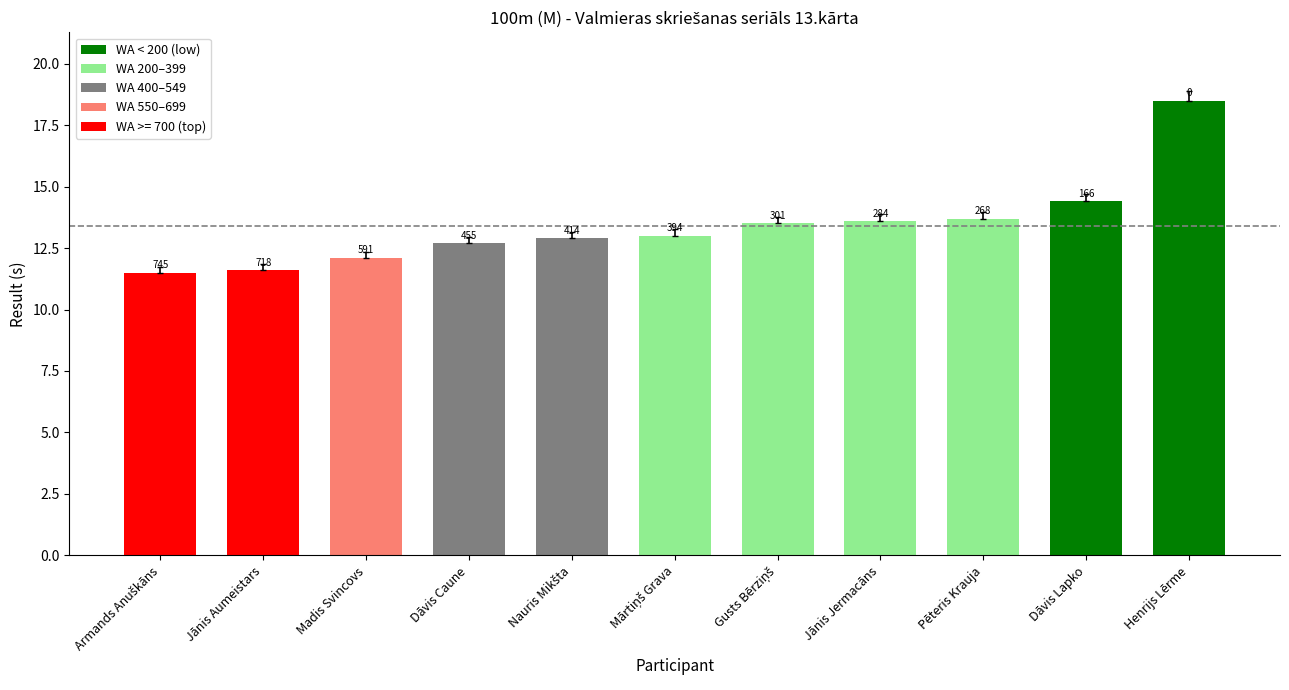

Between Mārtiņš Grava and Jānis Aumeistars, which is larger?

Mārtiņš Grava